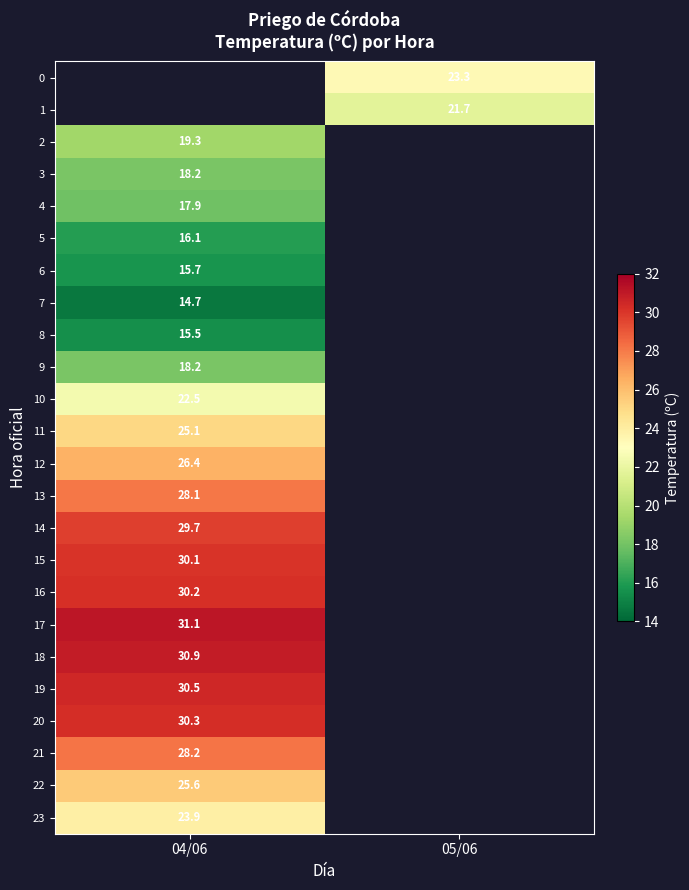

The value of 18 at 04/06 is 17.7. True or false?

False